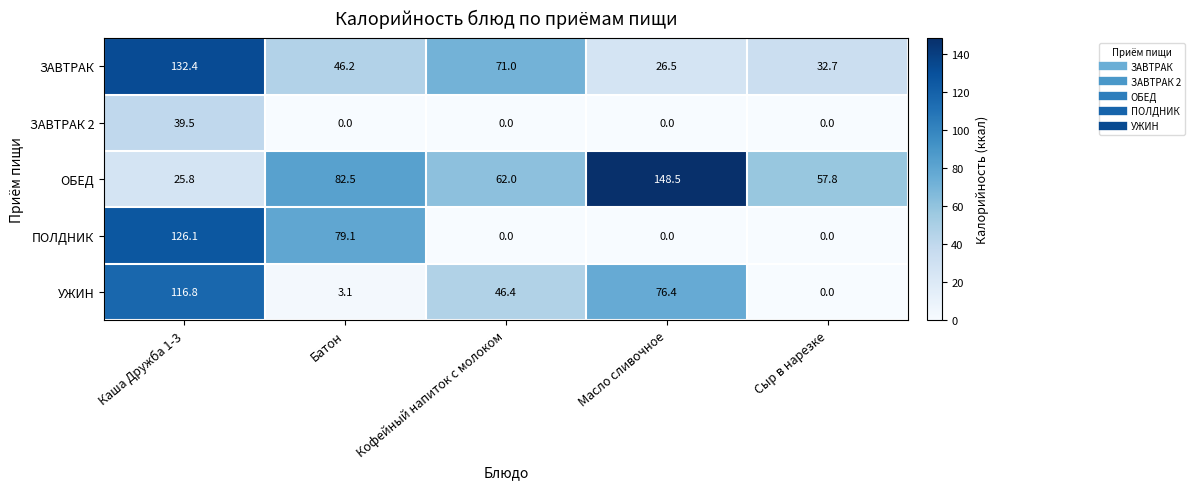

What is the average value of the ЗАВТРАК 2 series?

7.9